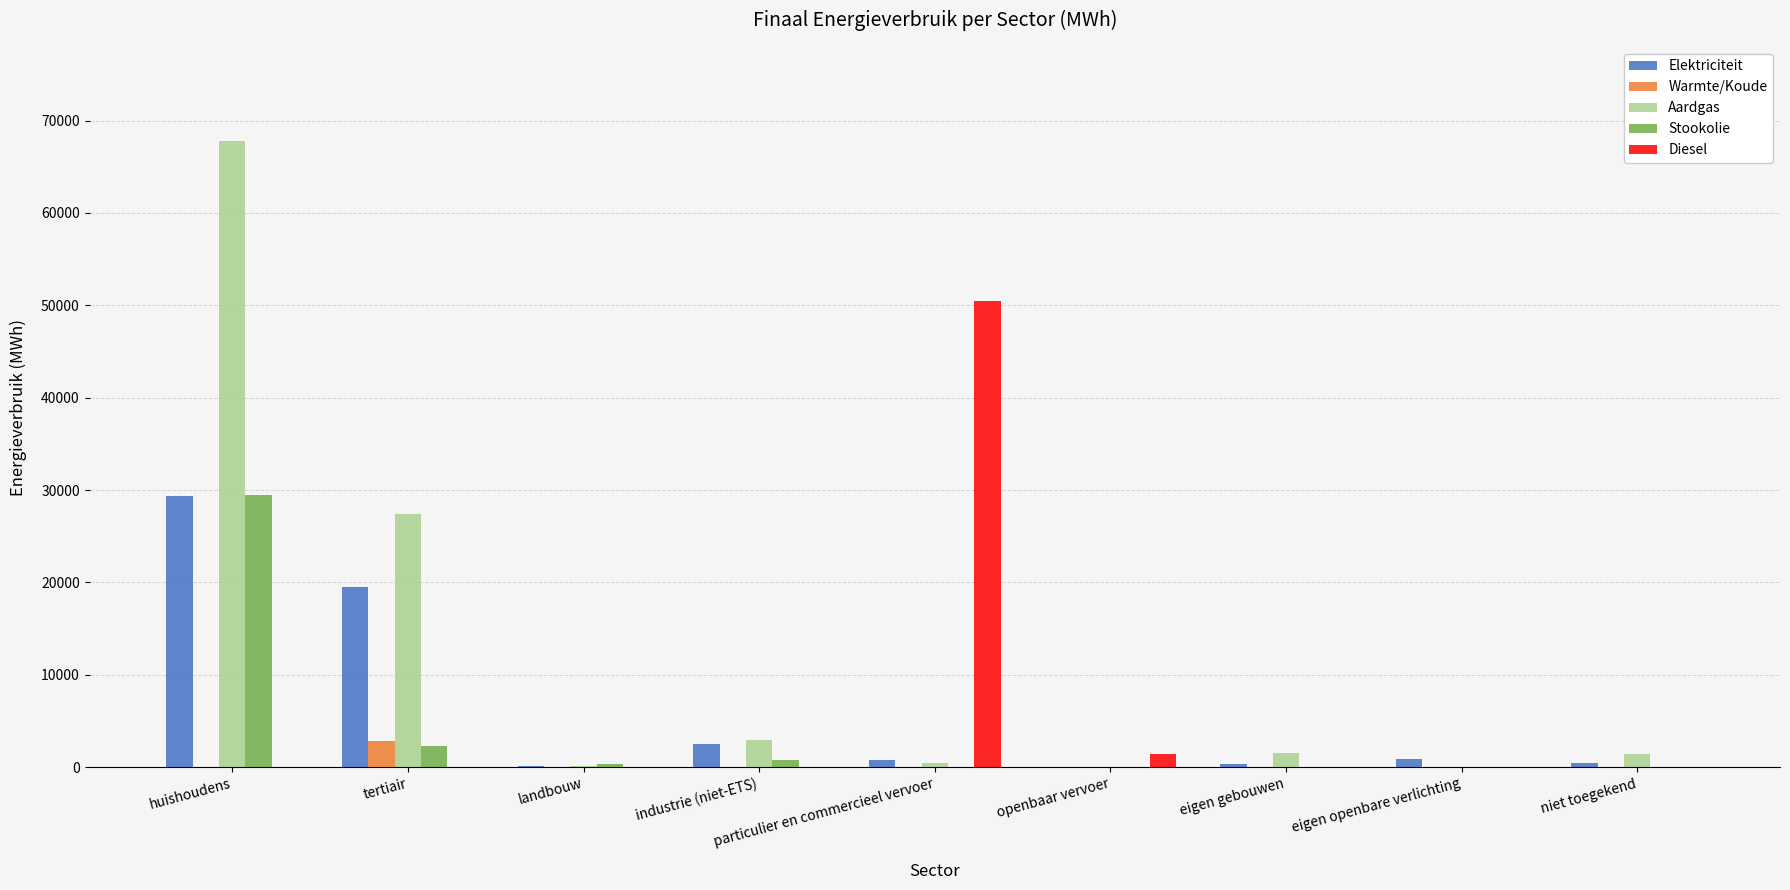

Is it true that Diesel equals 33541.4 at huishoudens?

False